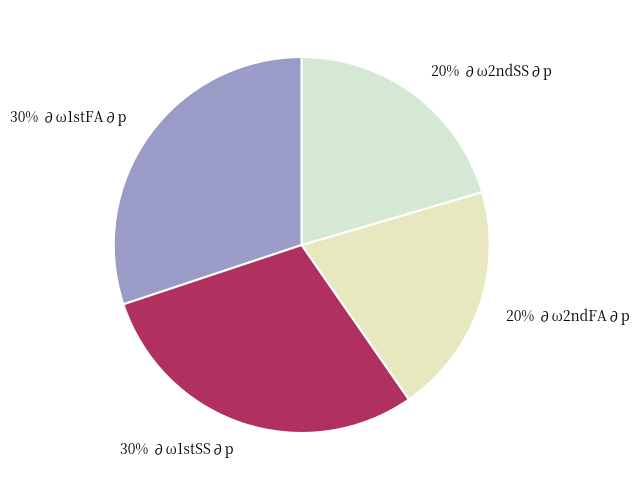

Count the number of slices in the pie.

4